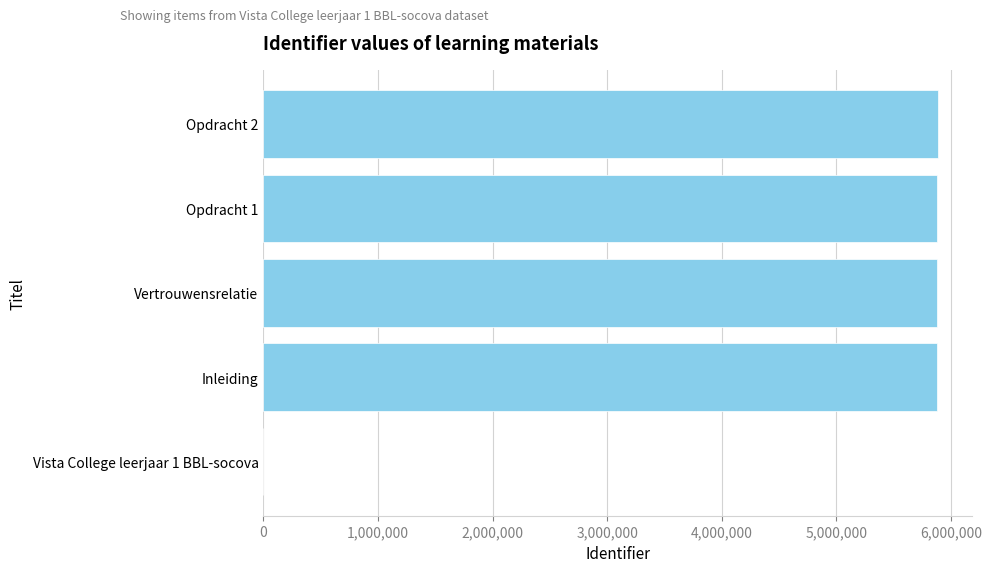

What is the maximum value shown in the chart?

5888180